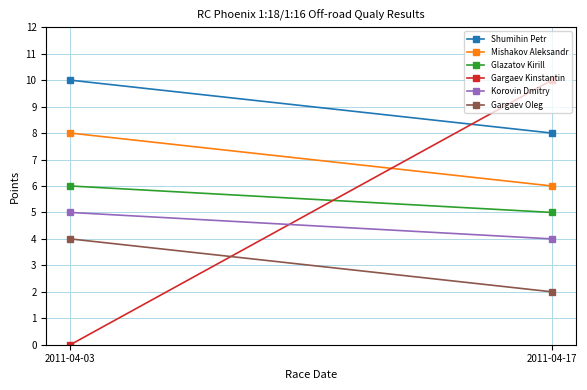

Reading left to right, transcribe all the data shown in this chart.

Shumihin Petr: 10	8
Mishakov Aleksandr: 8	6
Glazatov Kirill: 6	5
Gargaev Kinstantin: 0	10
Korovin Dmitry: 5	4
Gargaev Oleg: 4	2